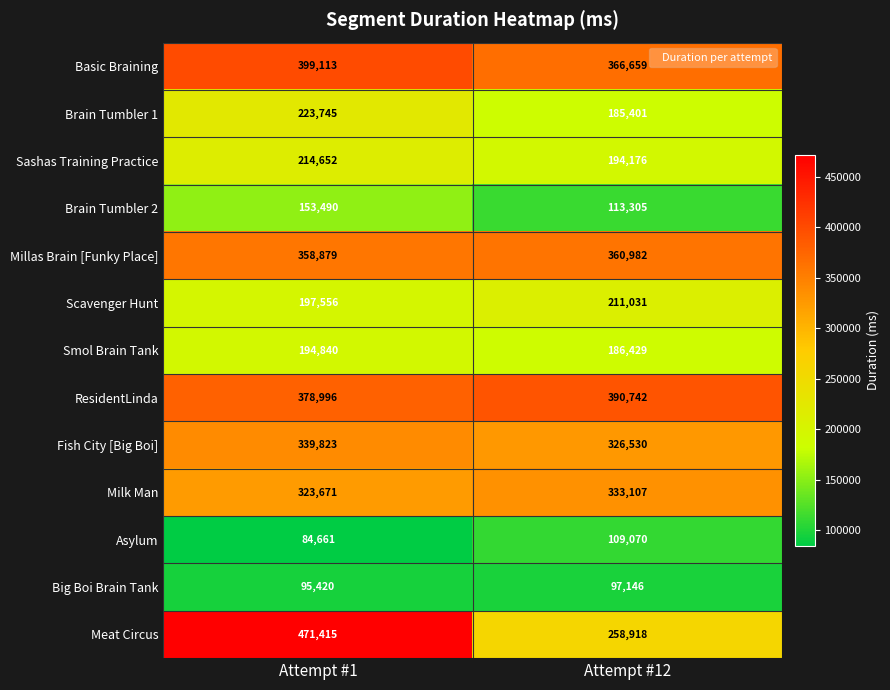

Which series has the largest total across all categories?

ResidentLinda